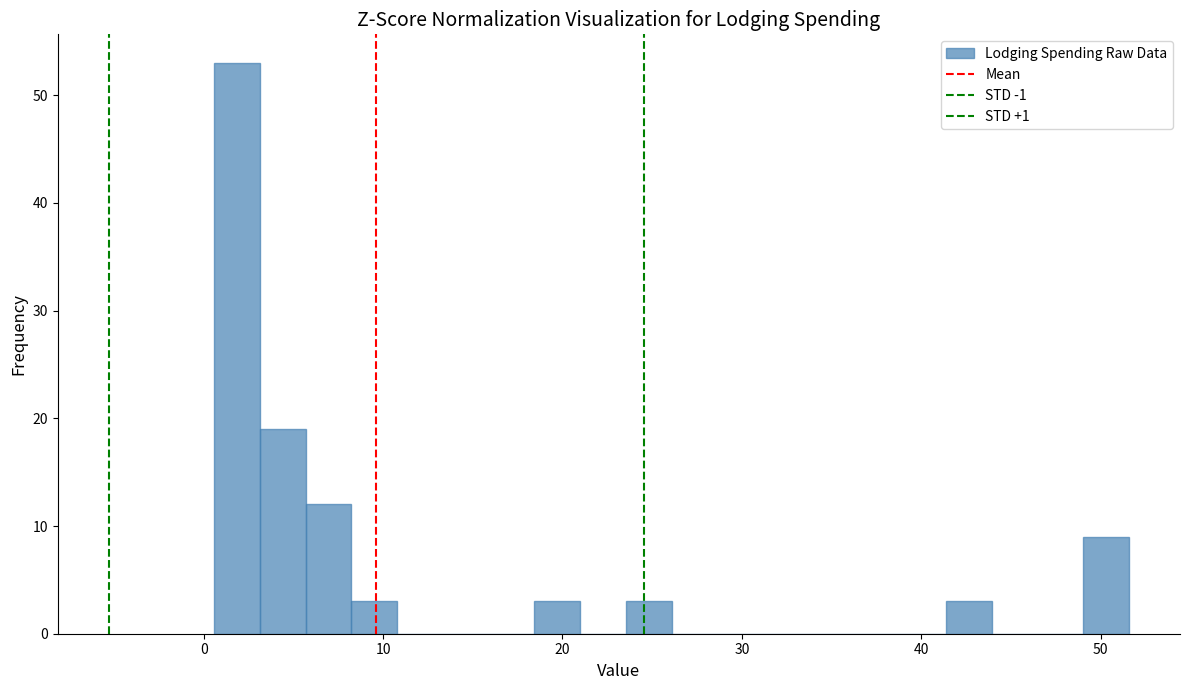

Around what value on the x-axis is the tallest bar? Give the approximate position of its centre, as read against the axis.

2